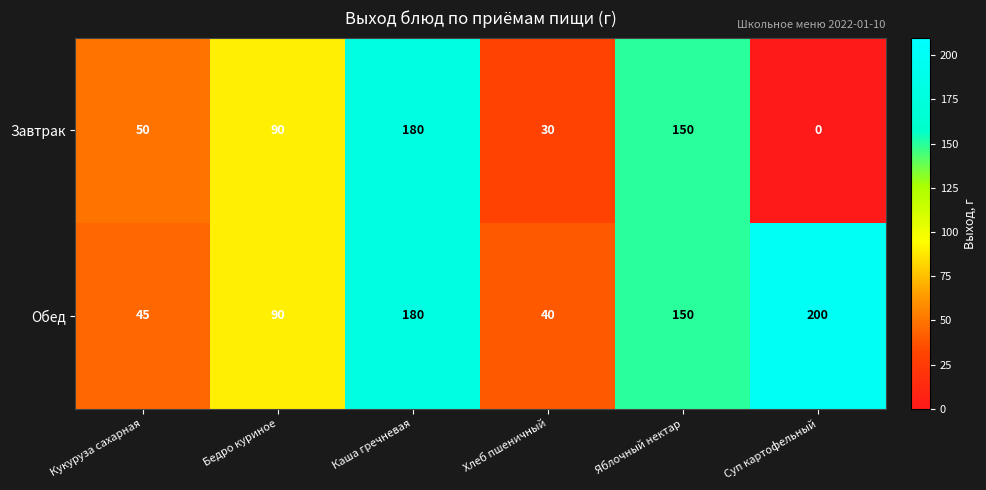

How many distinct data groups are displayed?

2